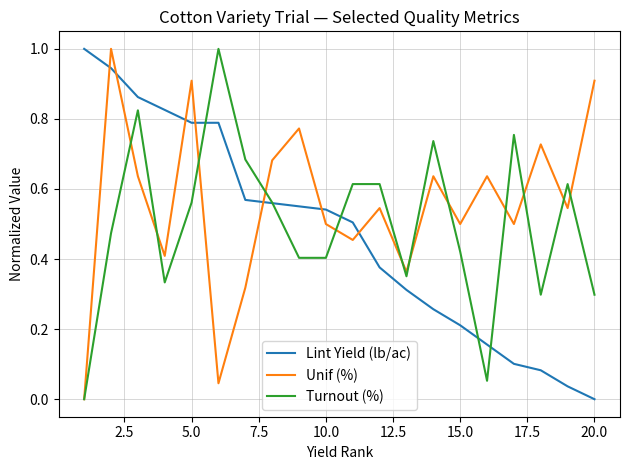

What is the greatest value displayed?

1.0